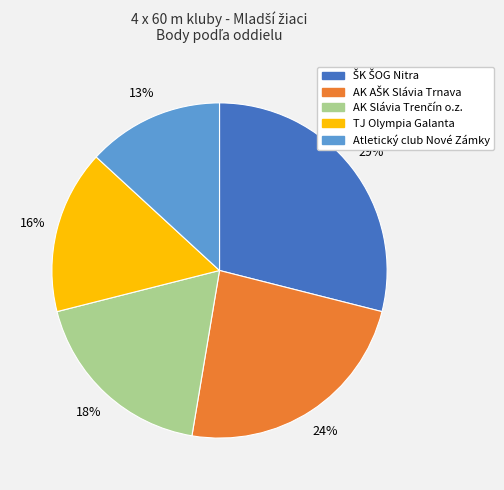

Is it true that Atletický club Nové Zámky is 13% of the pie?

True